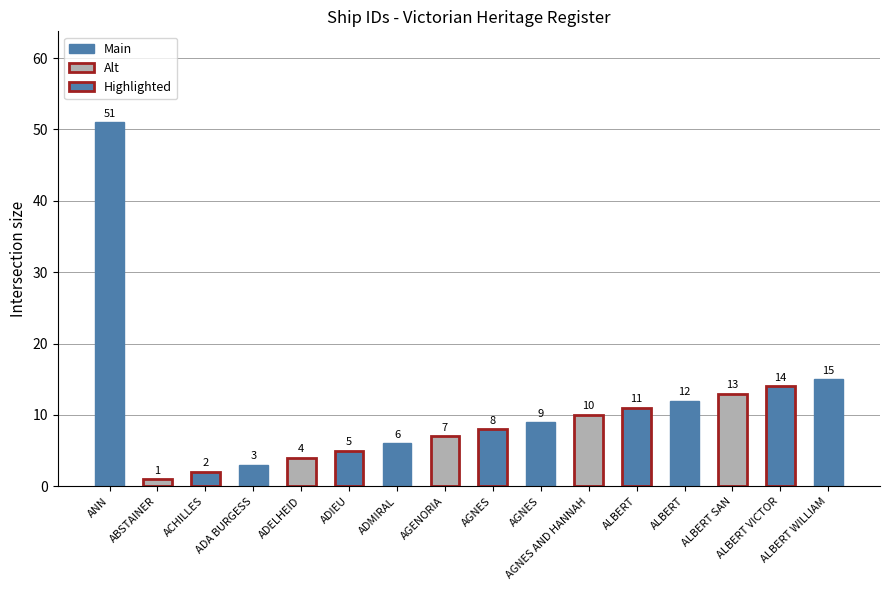

How many data points are less than 9?

8